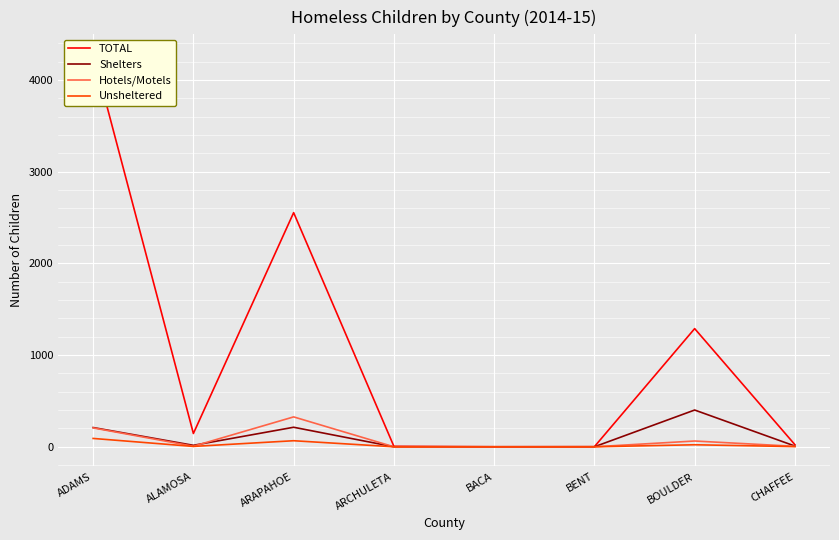

True or false: TOTAL and Shelters cross at least once.

False